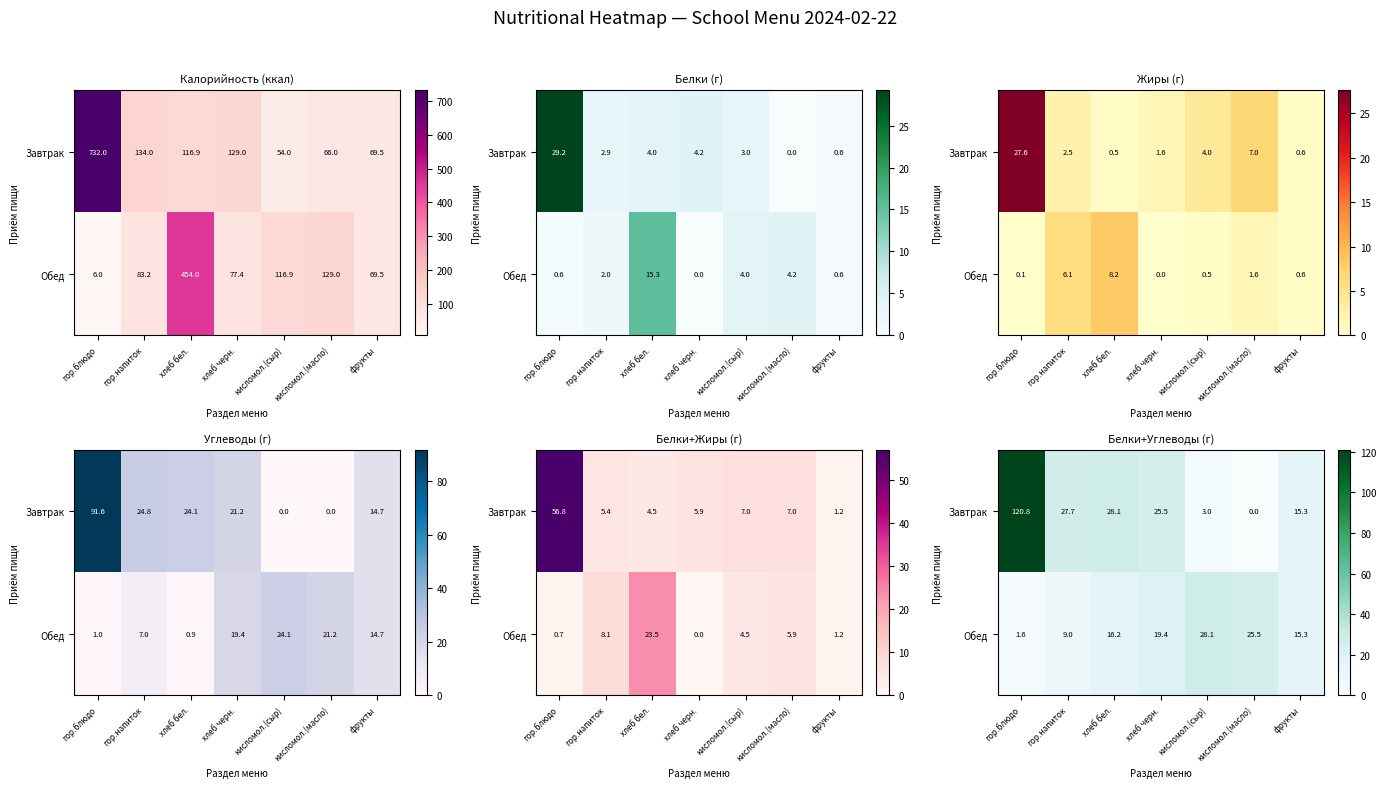

The value of Обед at гор.блюдо is 1.6. True or false?

True